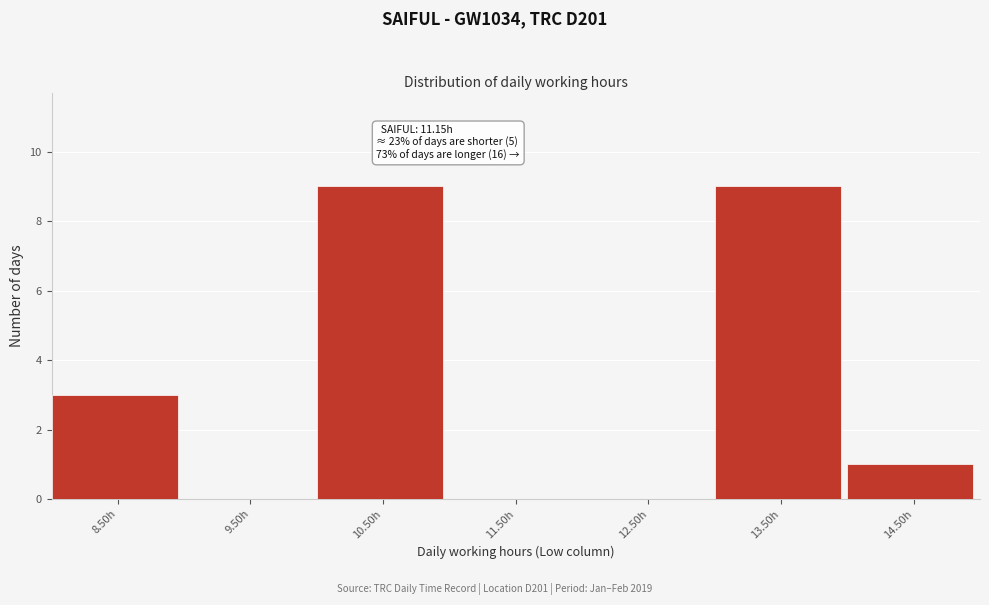

Reading left to right, list all the values displayed in this chart.

8.50h=3	9.50h=0	10.50h=9	11.50h=0	12.50h=0	13.50h=9	14.50h=1